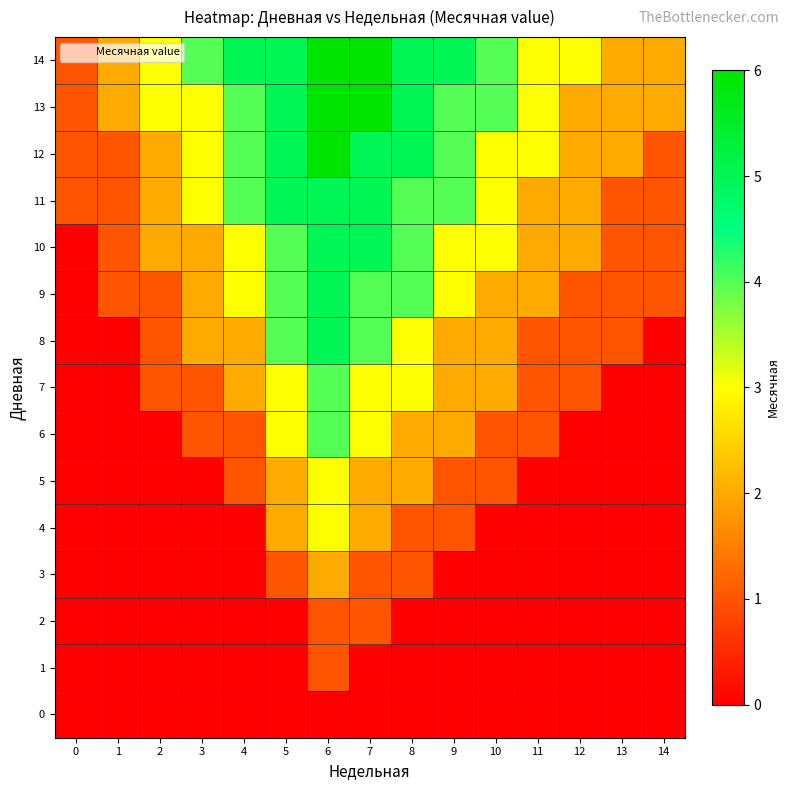

Reading left to right, what are all the values shown in this chart?

0: 0=0	1=0	2=0	3=0	4=0	5=0	6=0	7=0	8=0	9=0	10=0	11=0	12=0	13=0	14=0
1: 0=0	1=0	2=0	3=0	4=0	5=0	6=1	7=0	8=0	9=0	10=0	11=0	12=0	13=0	14=0
2: 0=0	1=0	2=0	3=0	4=0	5=0	6=1	7=1	8=0	9=0	10=0	11=0	12=0	13=0	14=0
3: 0=0	1=0	2=0	3=0	4=0	5=1	6=2	7=1	8=1	9=0	10=0	11=0	12=0	13=0	14=0
4: 0=0	1=0	2=0	3=0	4=0	5=2	6=3	7=2	8=1	9=1	10=0	11=0	12=0	13=0	14=0
5: 0=0	1=0	2=0	3=0	4=1	5=2	6=3	7=2	8=2	9=1	10=1	11=0	12=0	13=0	14=0
6: 0=0	1=0	2=0	3=1	4=1	5=3	6=4	7=3	8=2	9=2	10=1	11=1	12=0	13=0	14=0
7: 0=0	1=0	2=1	3=1	4=2	5=3	6=4	7=3	8=3	9=2	10=2	11=1	12=1	13=0	14=0
8: 0=0	1=0	2=1	3=2	4=2	5=4	6=5	7=4	8=3	9=2	10=2	11=1	12=1	13=1	14=0
9: 0=0	1=1	2=1	3=2	4=3	5=4	6=5	7=4	8=4	9=3	10=2	11=2	12=1	13=1	14=1
10: 0=0	1=1	2=2	3=2	4=3	5=4	6=5	7=5	8=4	9=3	10=3	11=2	12=2	13=1	14=1
11: 0=1	1=1	2=2	3=3	4=4	5=5	6=5	7=5	8=4	9=4	10=3	11=2	12=2	13=1	14=1
12: 0=1	1=1	2=2	3=3	4=4	5=5	6=6	7=5	8=5	9=4	10=3	11=3	12=2	13=2	14=1
13: 0=1	1=2	2=3	3=3	4=4	5=5	6=6	7=6	8=5	9=4	10=4	11=3	12=2	13=2	14=2
14: 0=1	1=2	2=3	3=4	4=5	5=5	6=6	7=6	8=5	9=5	10=4	11=3	12=3	13=2	14=2